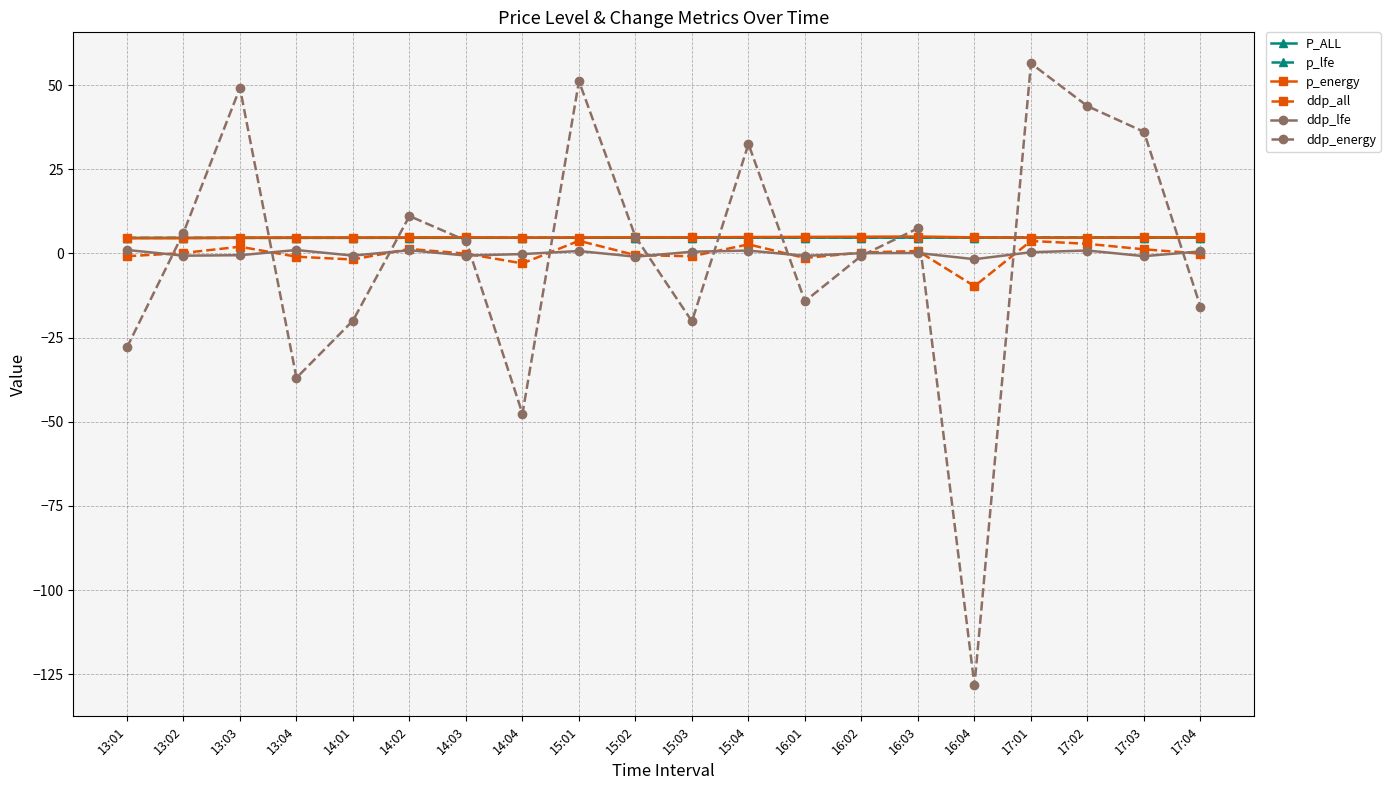

Which category has the highest value across all series?

17:01